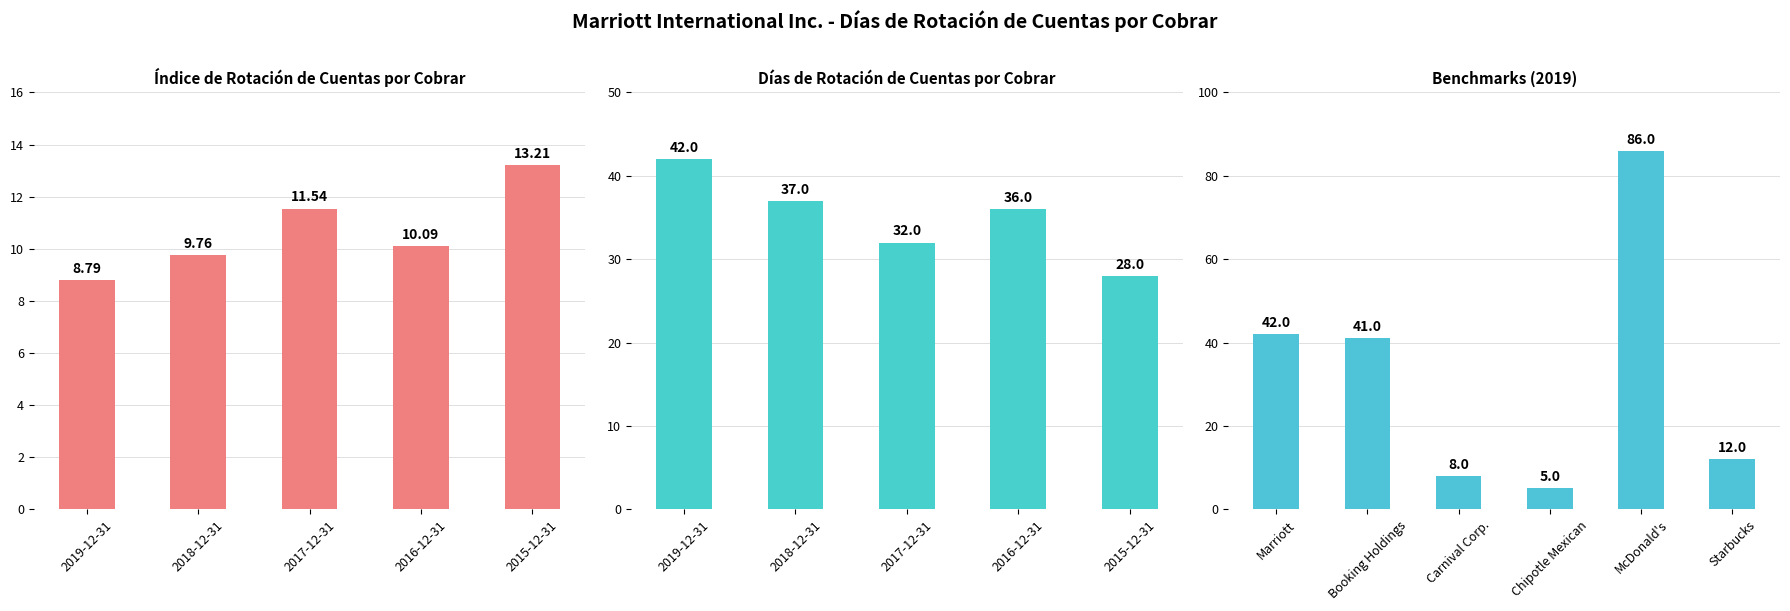

What is the difference between the maximum and second lowest values in the Días de rotación de cuentas por cobrar series?

10.0